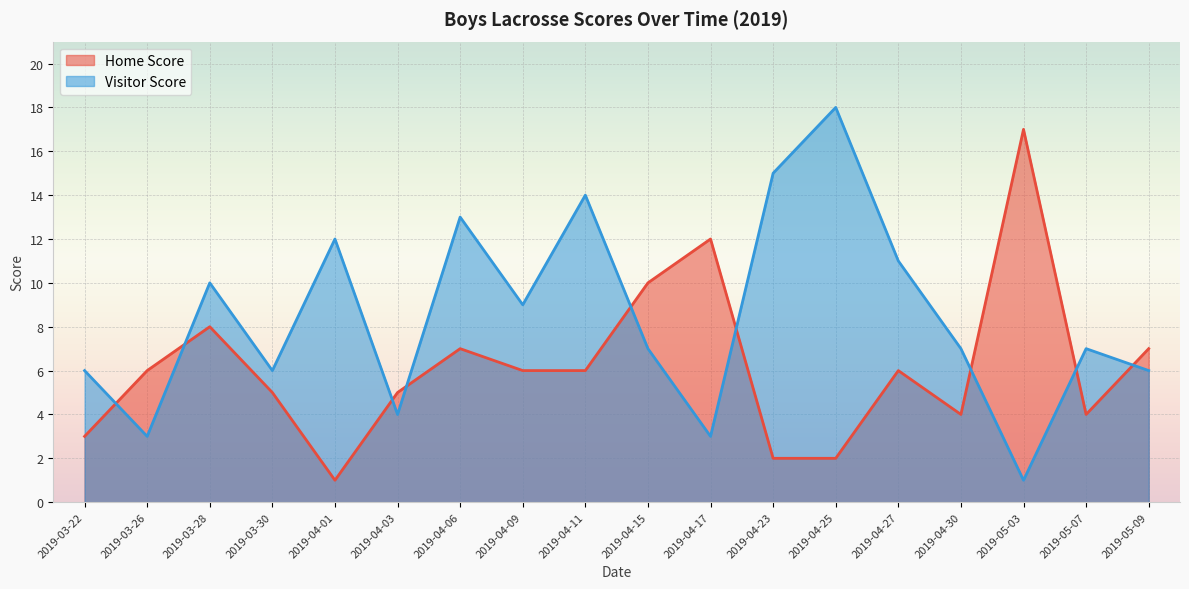

What position from the left is 2019-03-22?

1